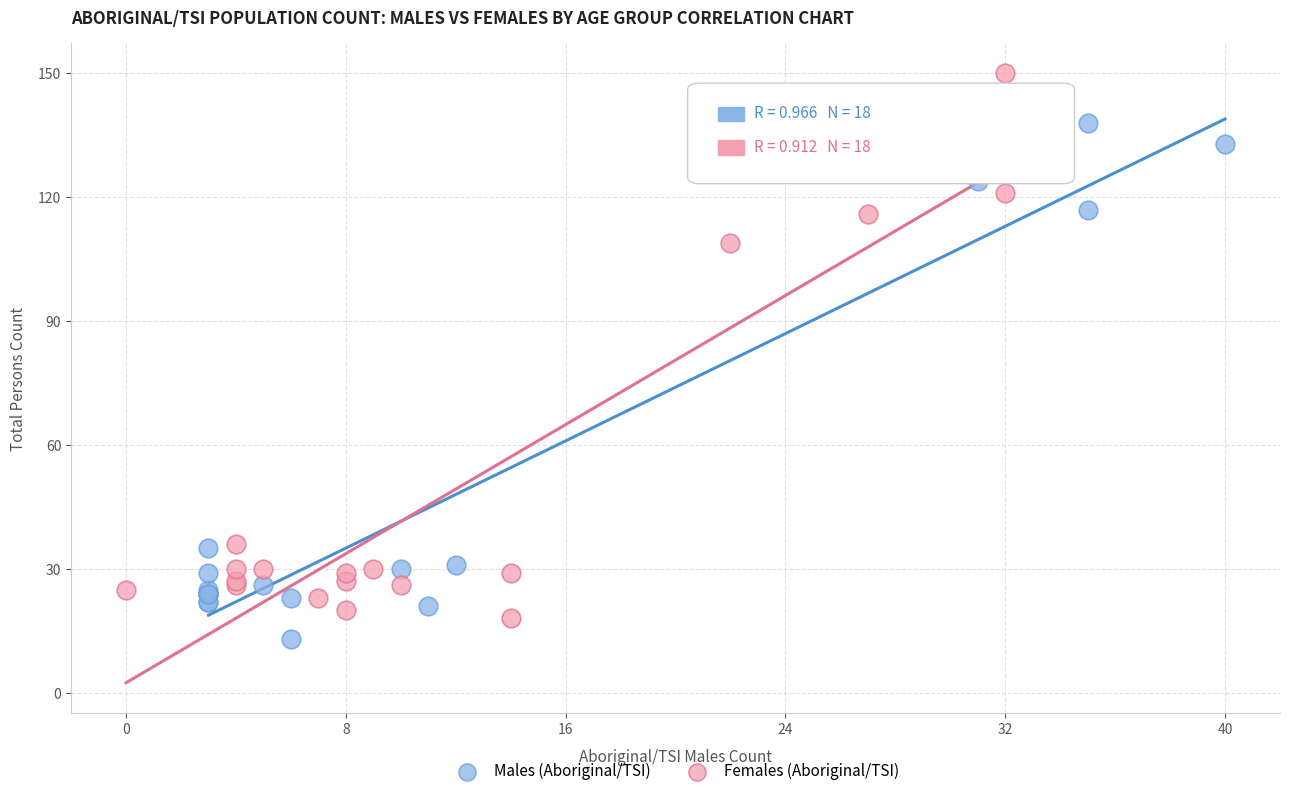

Which series reaches the maximum Y coordinate?

Females (Aboriginal/TSI)